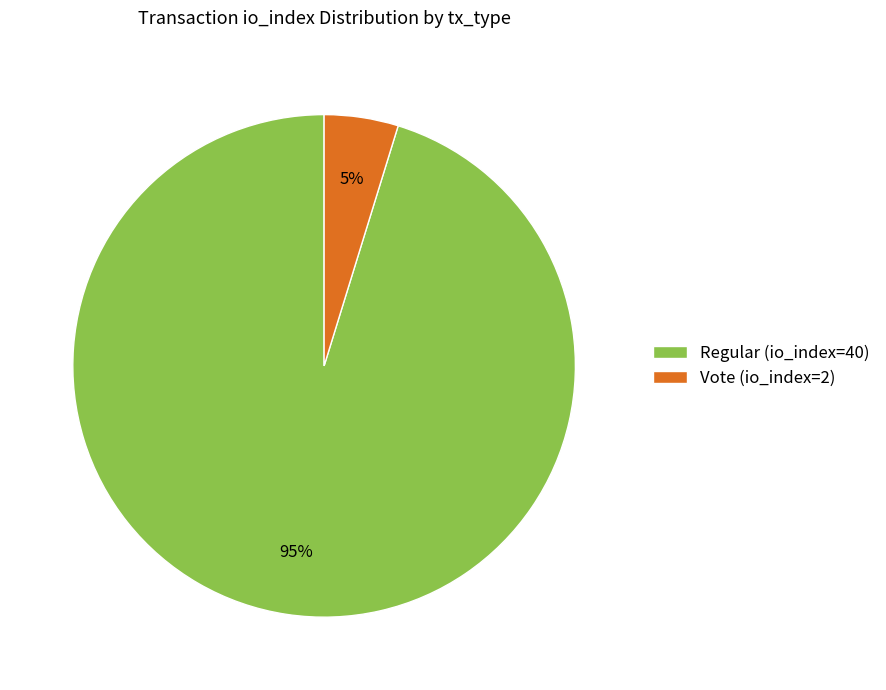

What percentage is the Vote (io_index=2) slice, to the nearest percent?

5%